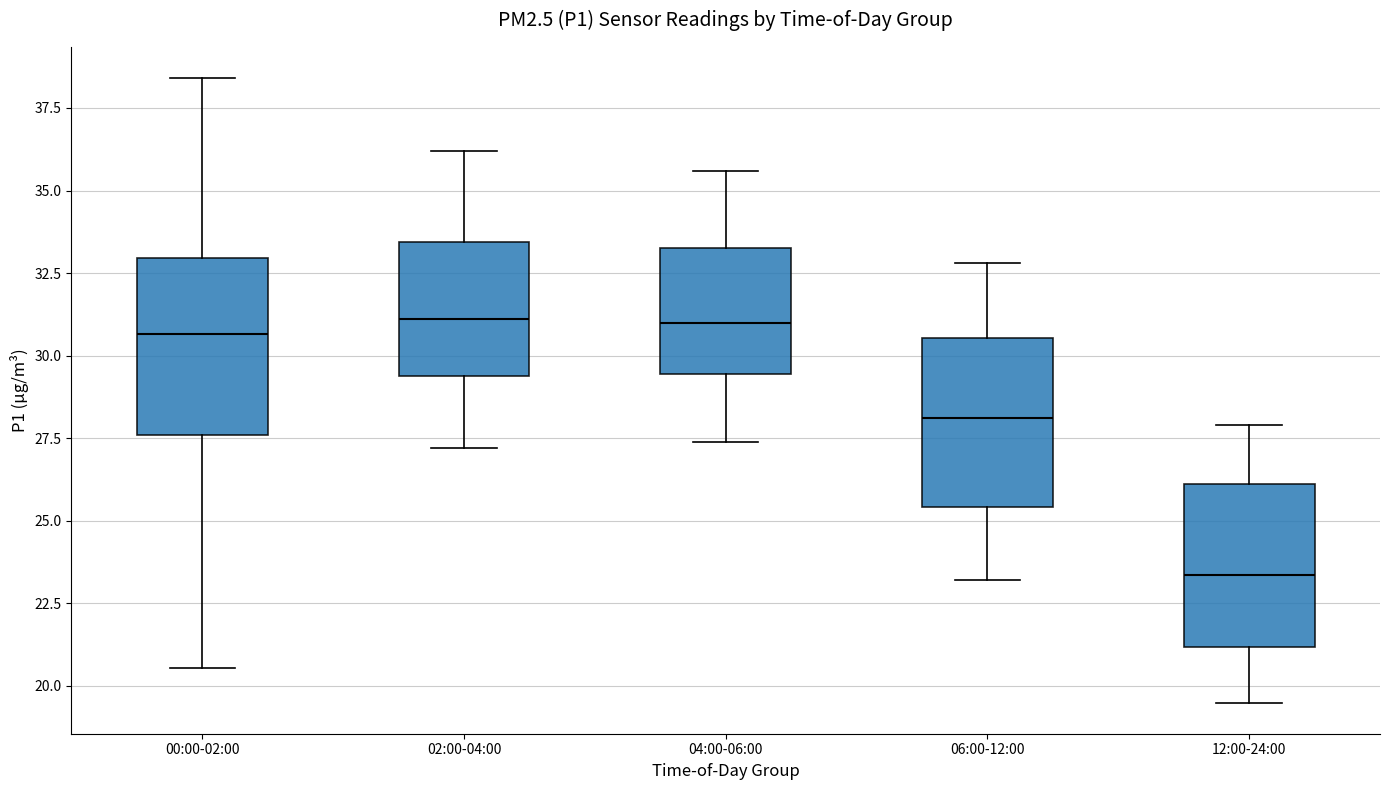

Reading left to right, transcribe this box plot: for each box, give where its median line is, the range the box spans, and where its two whiskers end, as read against the y-axis. The values are not printed on the chart, so give them approximately, as read against the axis.

00:00-02:00: median 30.5, box 27.5 to 33.0, whiskers 20.5 to 38.5
02:00-04:00: median 31.0, box 29.5 to 33.5, whiskers 27.0 to 36.0
04:00-06:00: median 31.0, box 29.5 to 33.5, whiskers 27.5 to 35.5
06:00-12:00: median 28.0, box 25.5 to 30.5, whiskers 23.0 to 33.0
12:00-24:00: median 23.5, box 21.0 to 26.0, whiskers 19.5 to 28.0